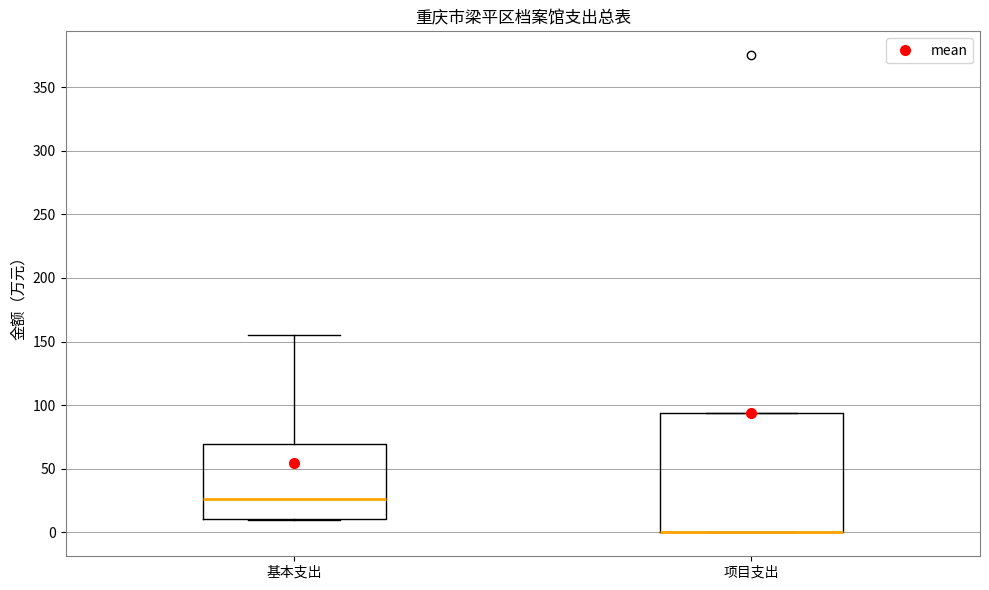

Reading left to right, read every box against the y-axis: the position of its median line, the range the box covers, and the ends of its whiskers. The values are not printed on the chart, so give them approximately, as read against the axis.

基本支出: median 25, box 10 to 70, whiskers 10 to 155
项目支出: median 0 (drawn on the box's lower edge), box 0 to 95, whiskers 0 to 95